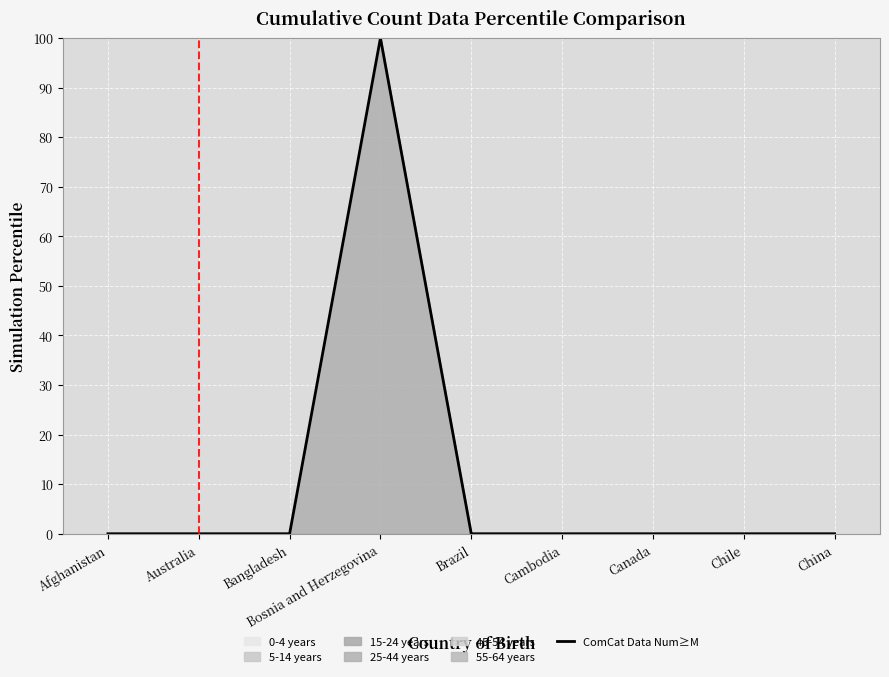

The chart shows a value of 0 at Canada. True or false?

True